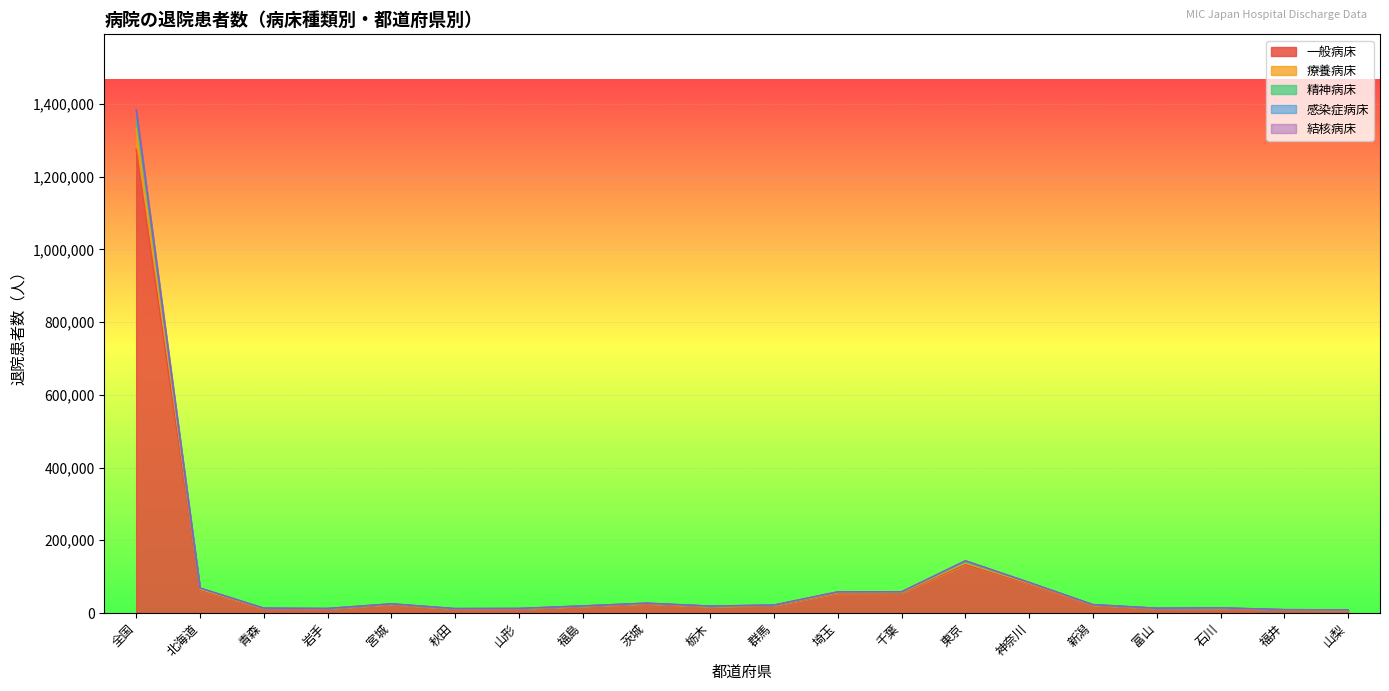

At which category is the sum across all series the highest?

全国